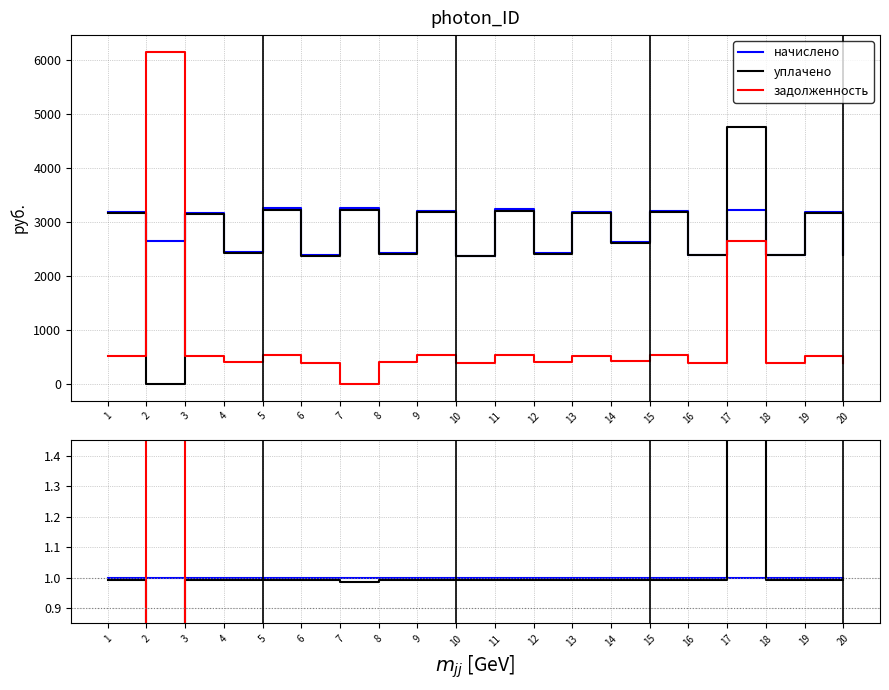

How many times do задолженность and уплачено cross each other?

2